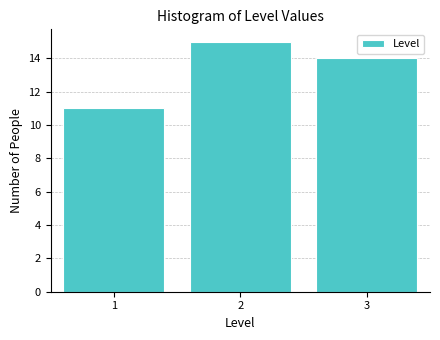

Reading left to right, transcribe this chart: for each bar, give the range it covers on the x-axis and its height. The values are not printed on the chart, so give them approximately, as read against the axis.

0.5 to 1.5: 11
1.5 to 2.5: 15
2.5 to 3.5: 14